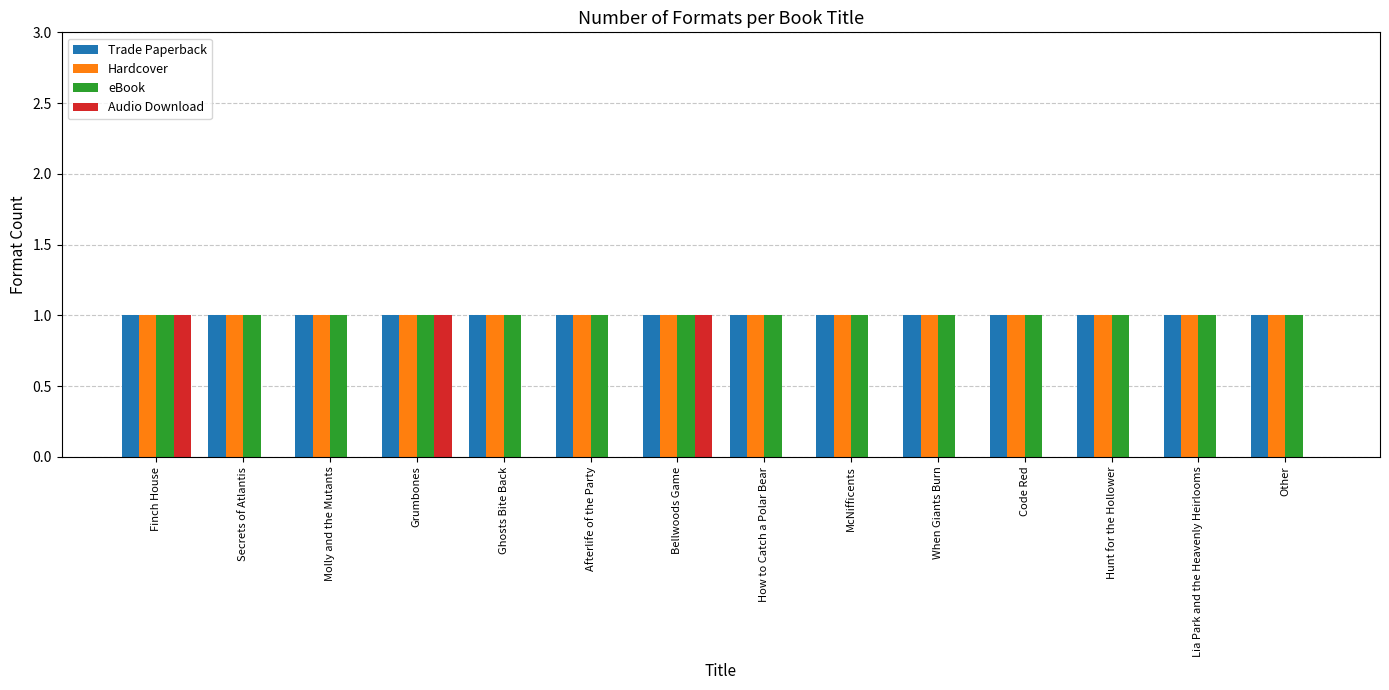

What is the sum of the Hardcover values at Molly and the Mutants and Ghosts Bite Back?

2